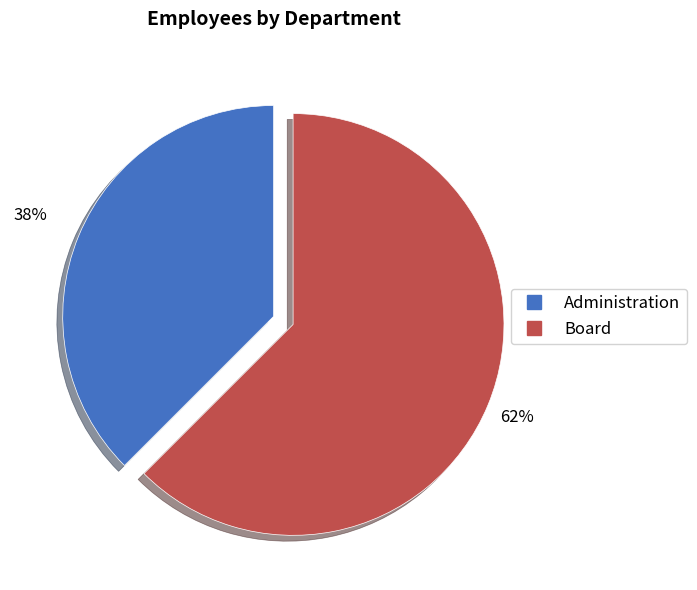

Count the number of slices in the pie.

2